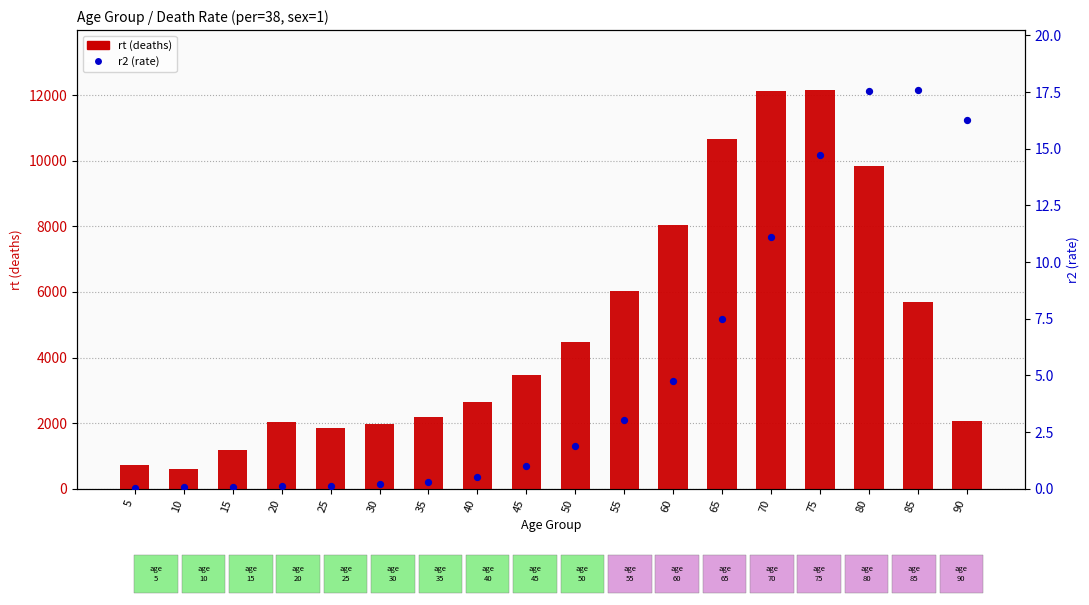

Which series has the largest Y range (max minus min)?

rt (deaths)